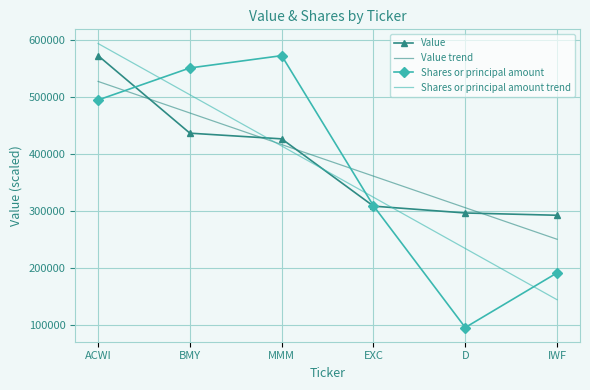

At which category does the chart reach its minimum across all series?

D